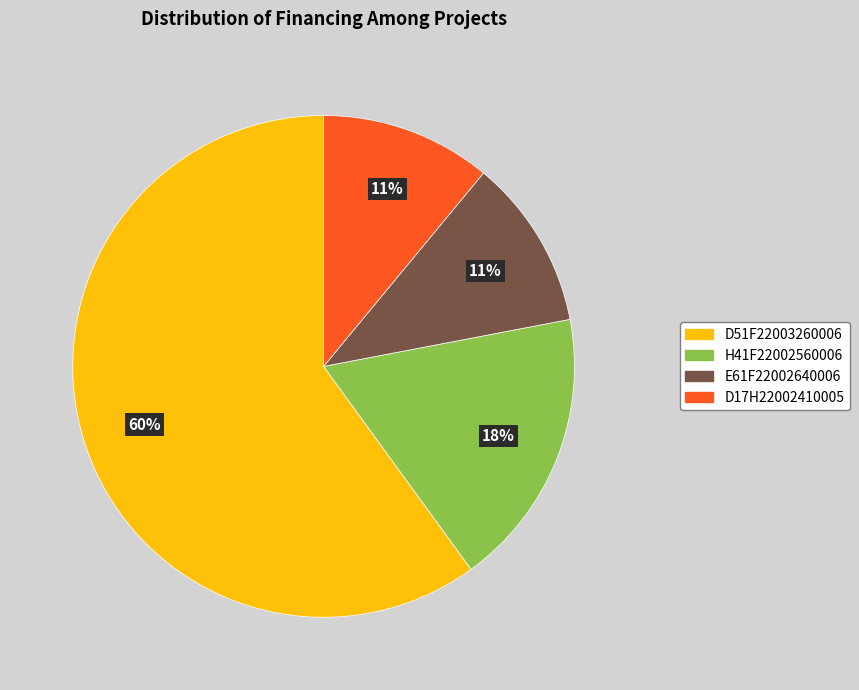

Which slice represents more than half of the pie?

D51F22003260006